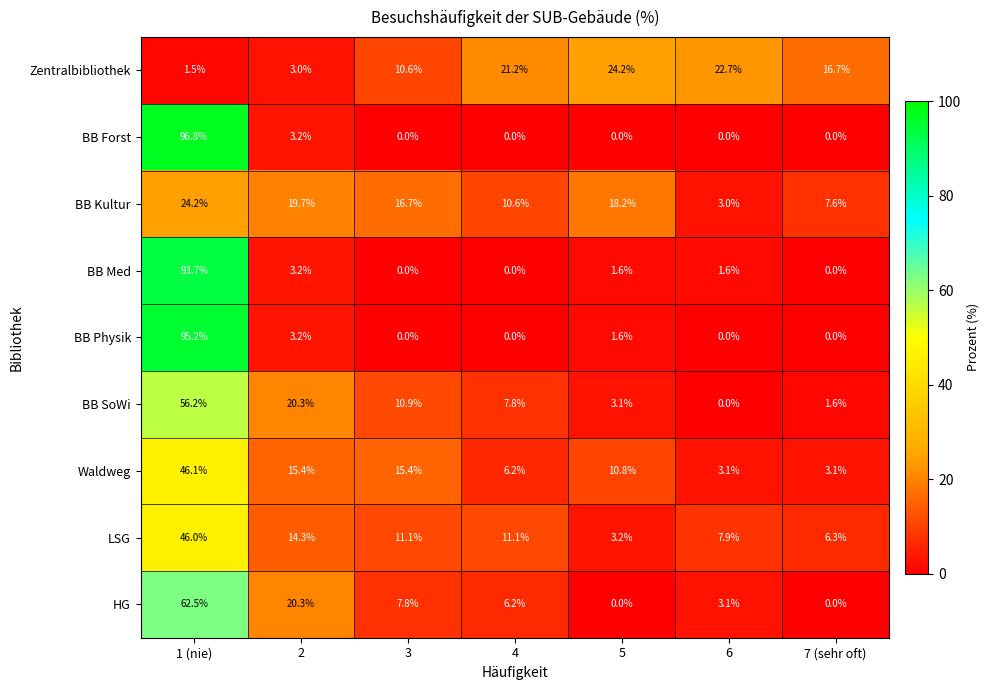

Where is Zentralbibliothek nearest to the value 12?

3